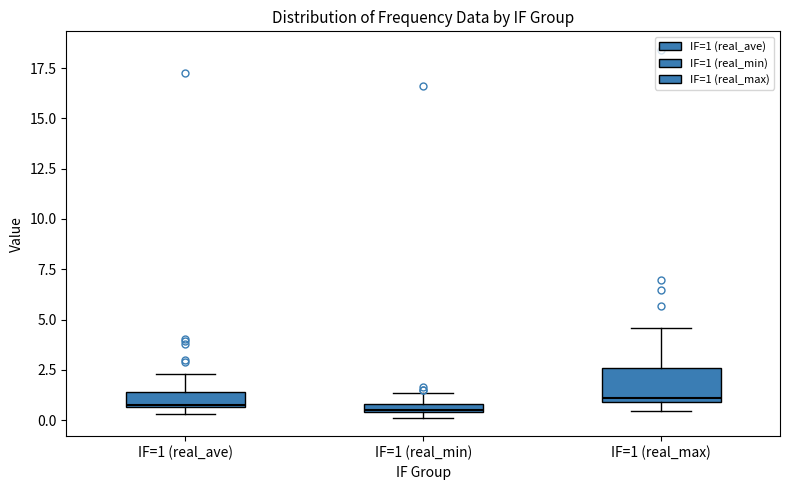

Comparing the boxes themselves (not the whiskers), which one is the tallest?

IF=1 (real_max)